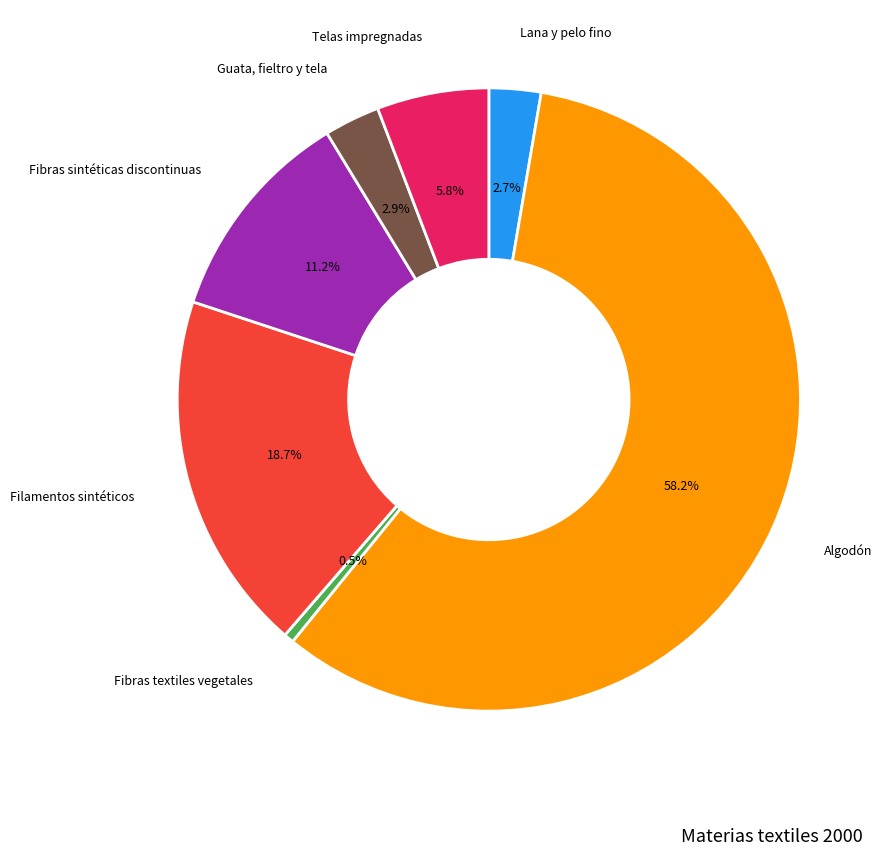

Does any single category account for the majority?

Yes